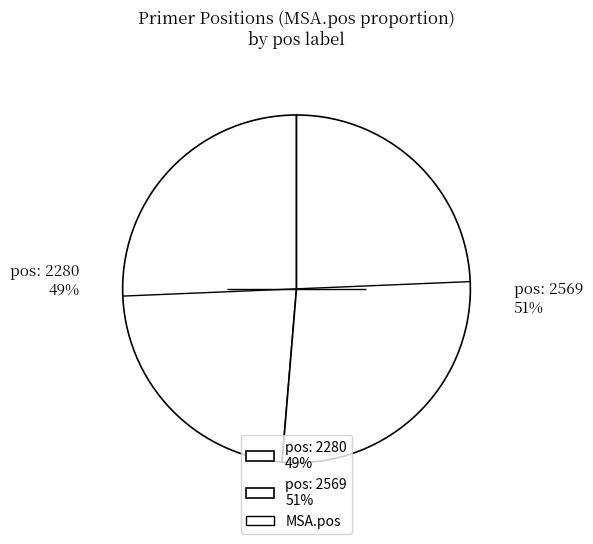

What percentage is the pos: 2569 51% slice, to the nearest percent?

51%